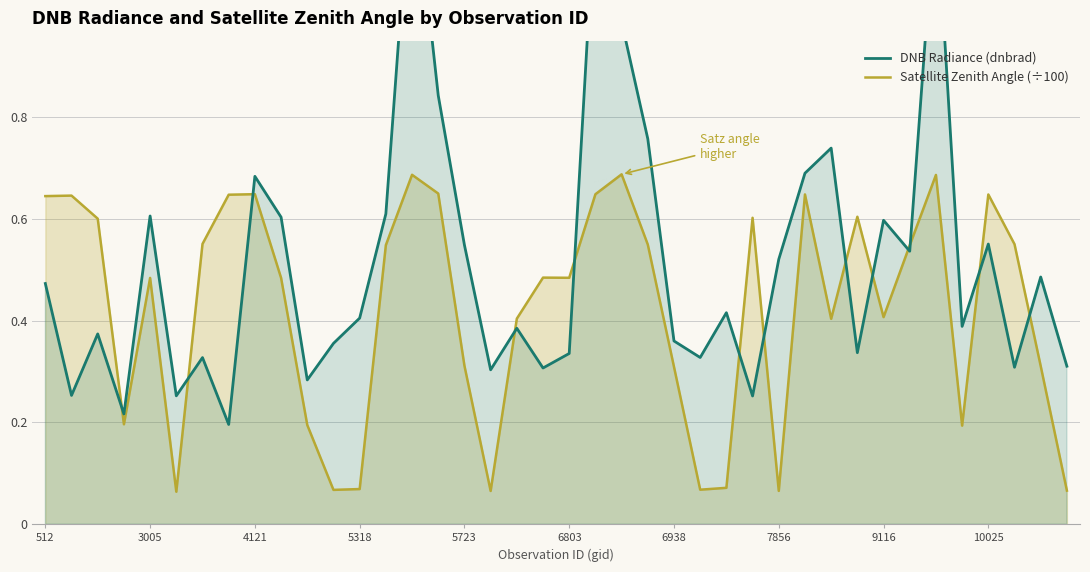

The value of Satellite Zenith Angle (÷100) at 512 is 0.4. True or false?

False